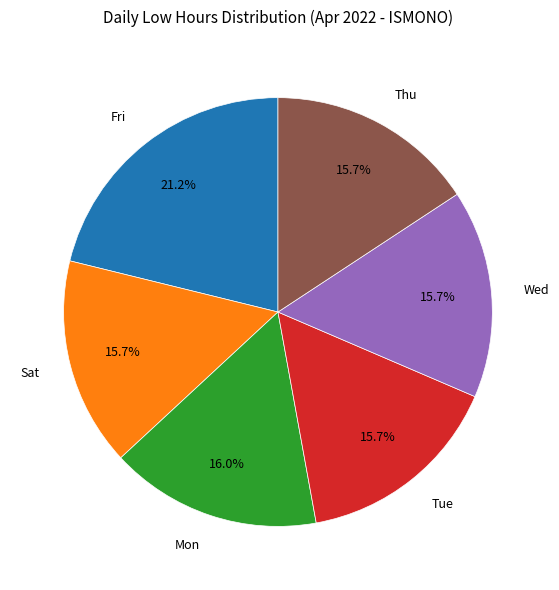

Is there any slice that represents more than half of the pie?

No